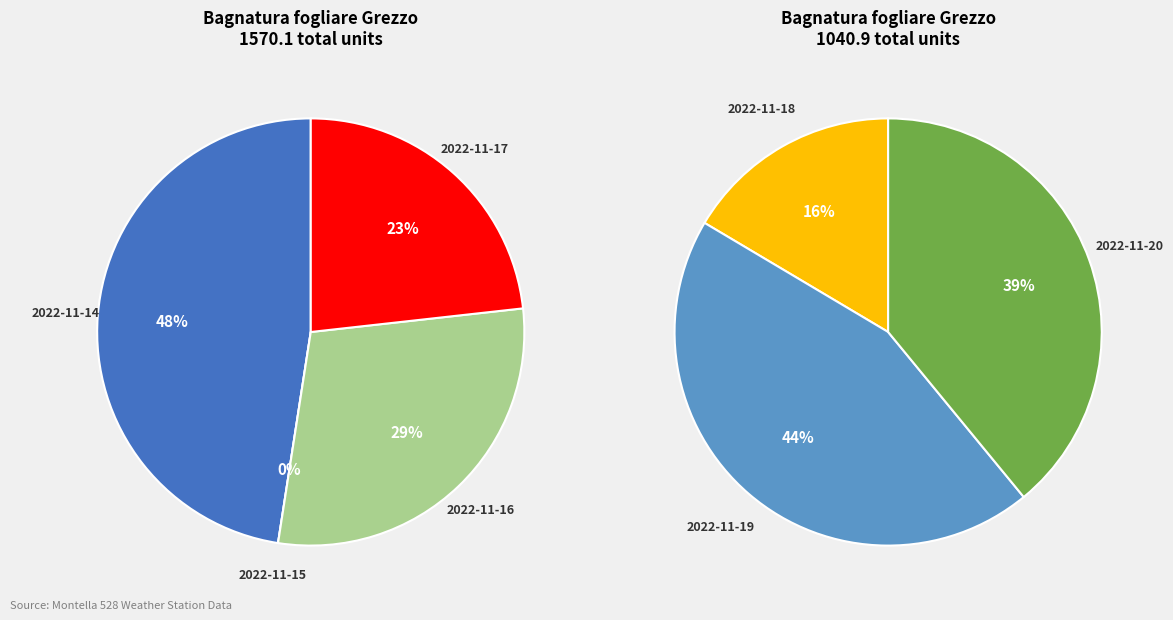

Count the number of slices in the pie.

7